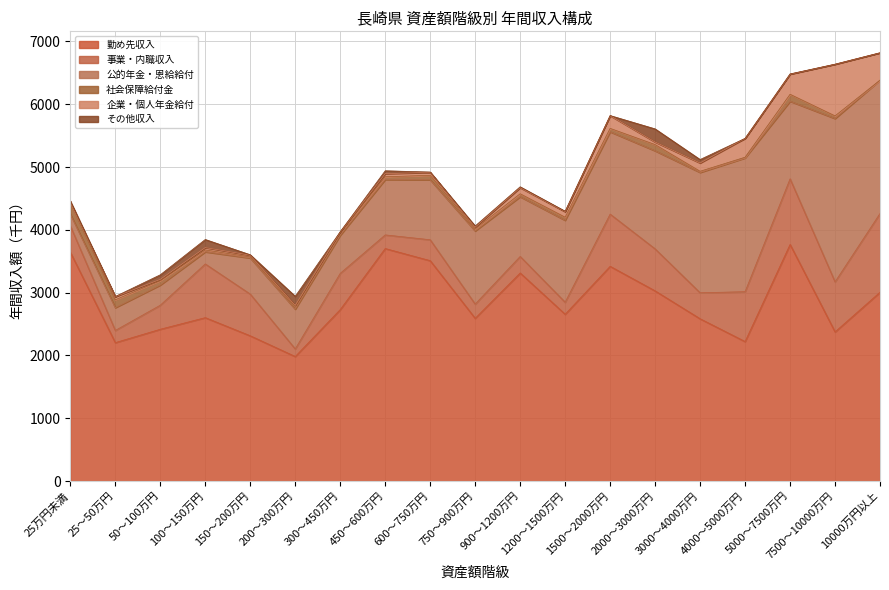

What is the label of the 18th point from the left?

7500～10000万円